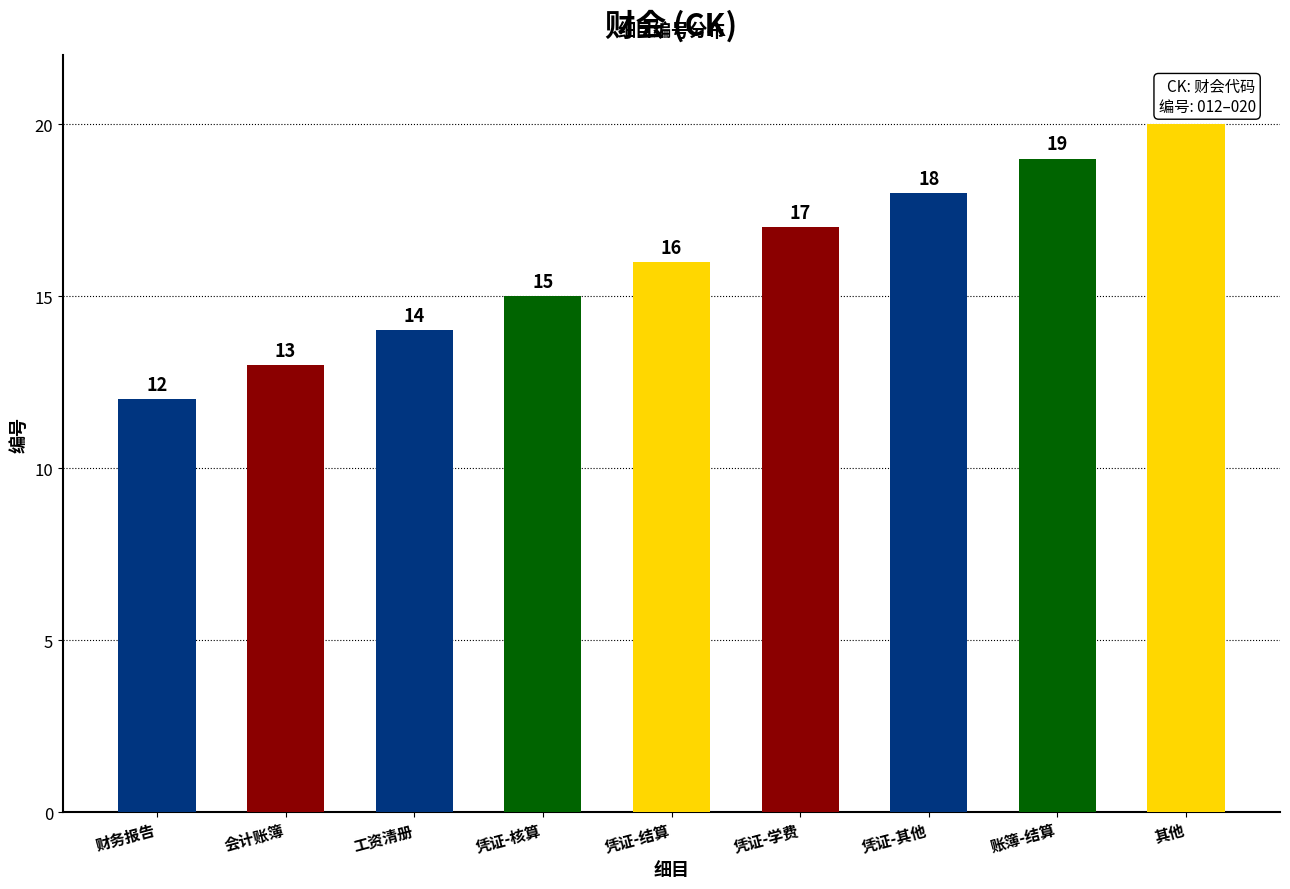

Reading left to right, what are all the values shown in this chart?

财务报告=12	会计账簿=13	工资清册=14	凭证-核算=15	凭证-结算=16	凭证-学费=17	凭证-其他=18	账簿-结算=19	其他=20